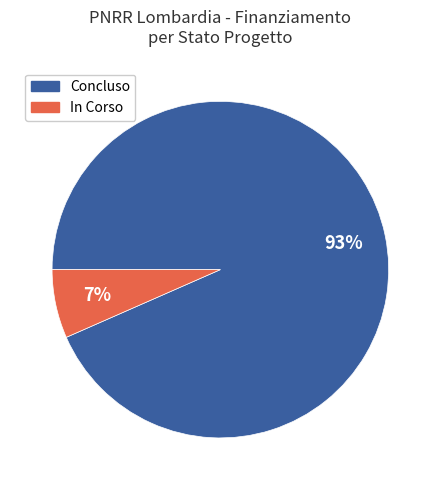

Between In Corso and Concluso, which is larger?

Concluso